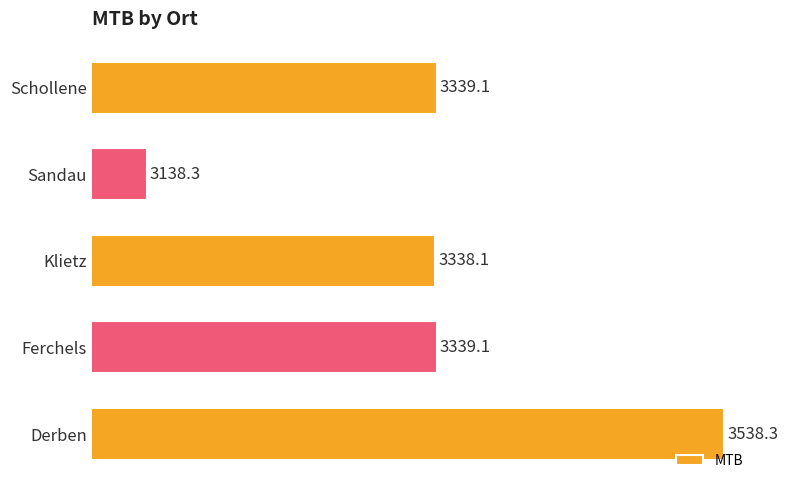

What is the smallest value displayed?

3138.3